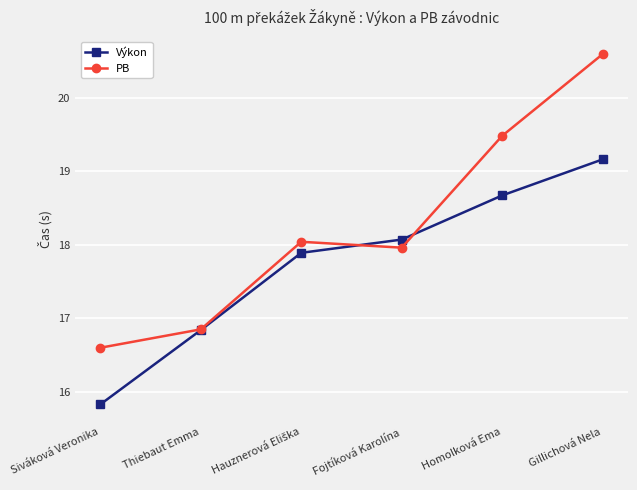

At which label is Výkon closest to 17?

Thiebaut Emma